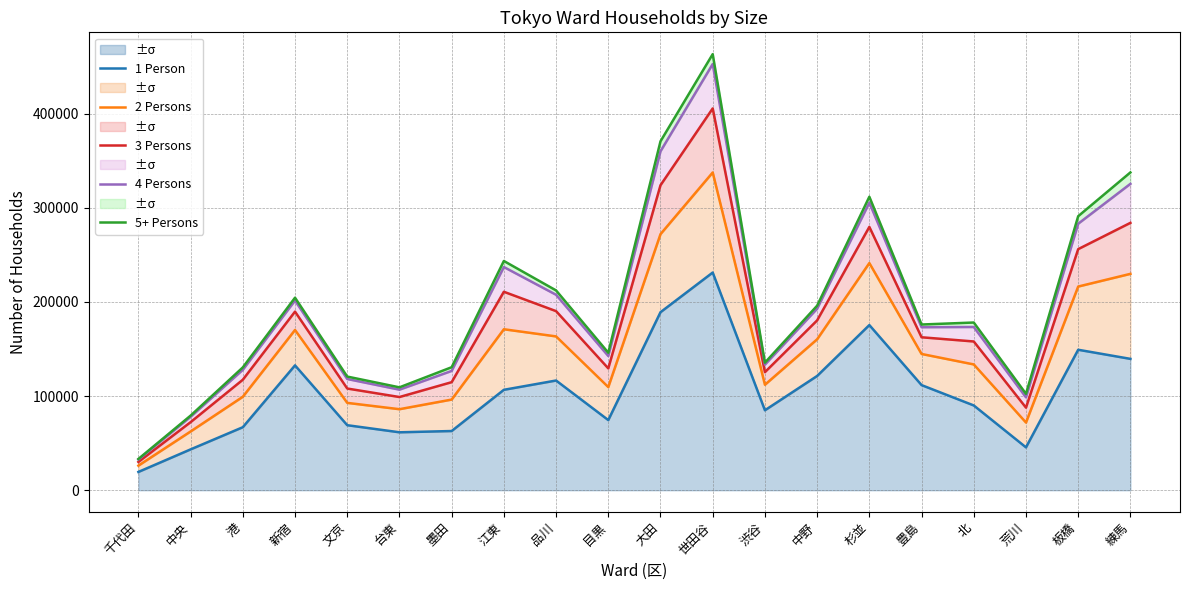

How many series are shown in this chart?

5